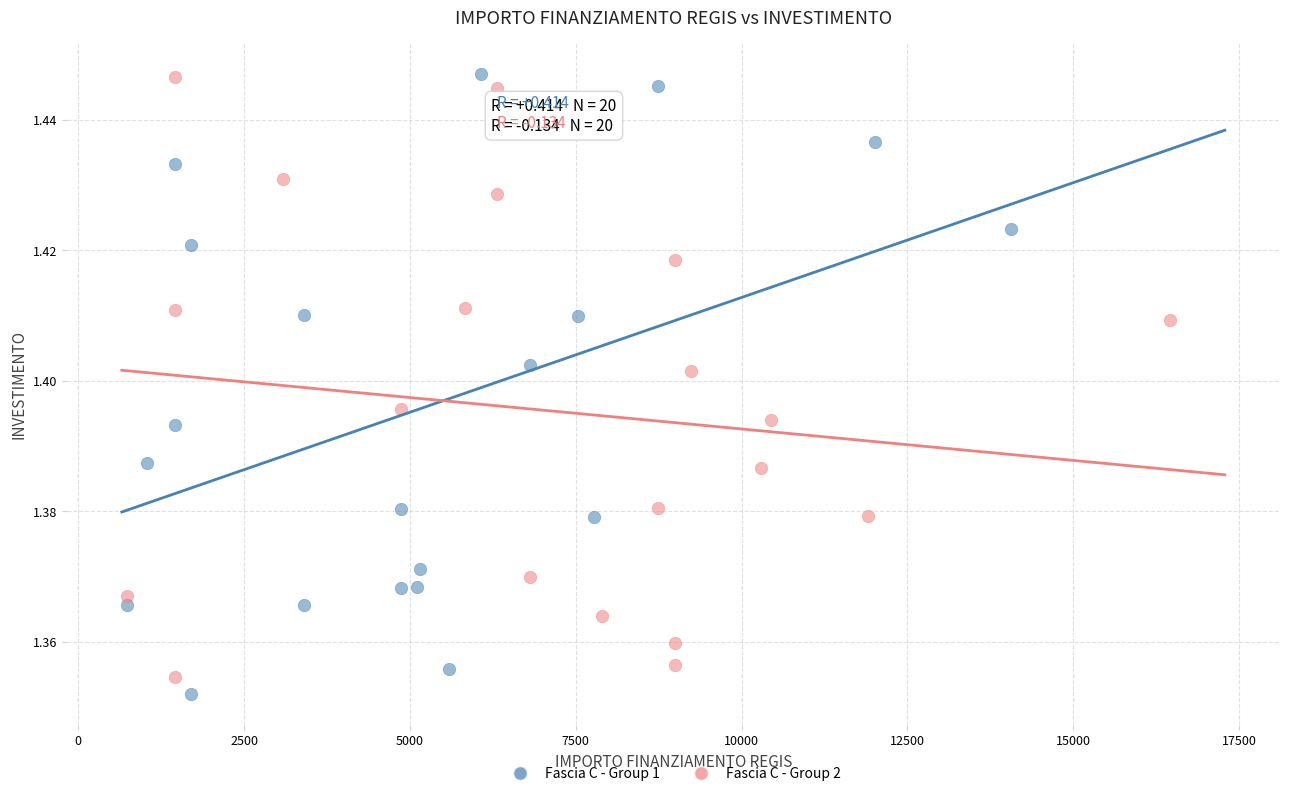

Which series reaches the minimum Y coordinate?

Fascia C - Group 1